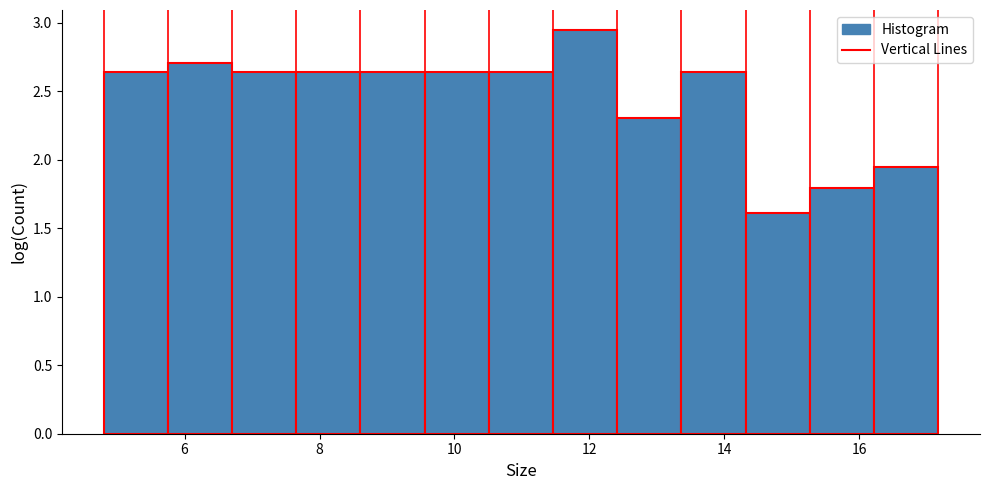

What is the height of the bar covering 10.6 to 11.4 on the x-axis? Neither the bar edges nor the heights are printed on the chart, so give them approximately, as read against the axes.

2.65